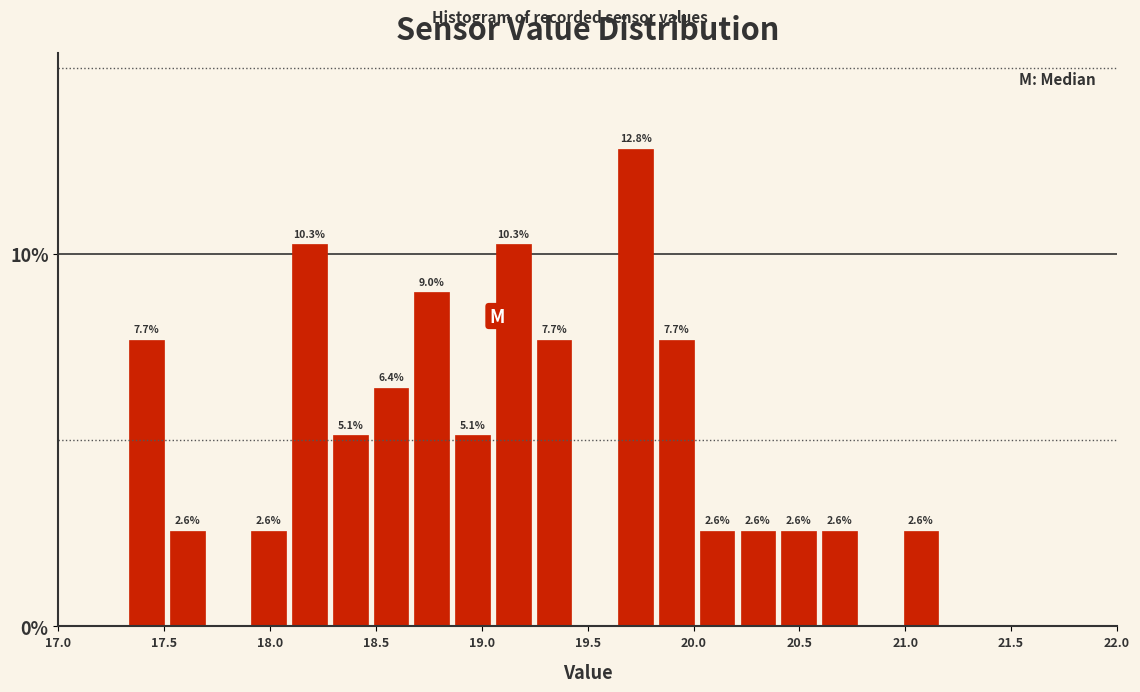

Around what value on the x-axis is the tallest bar? Give the approximate position of its centre, as read against the axis.

19.75